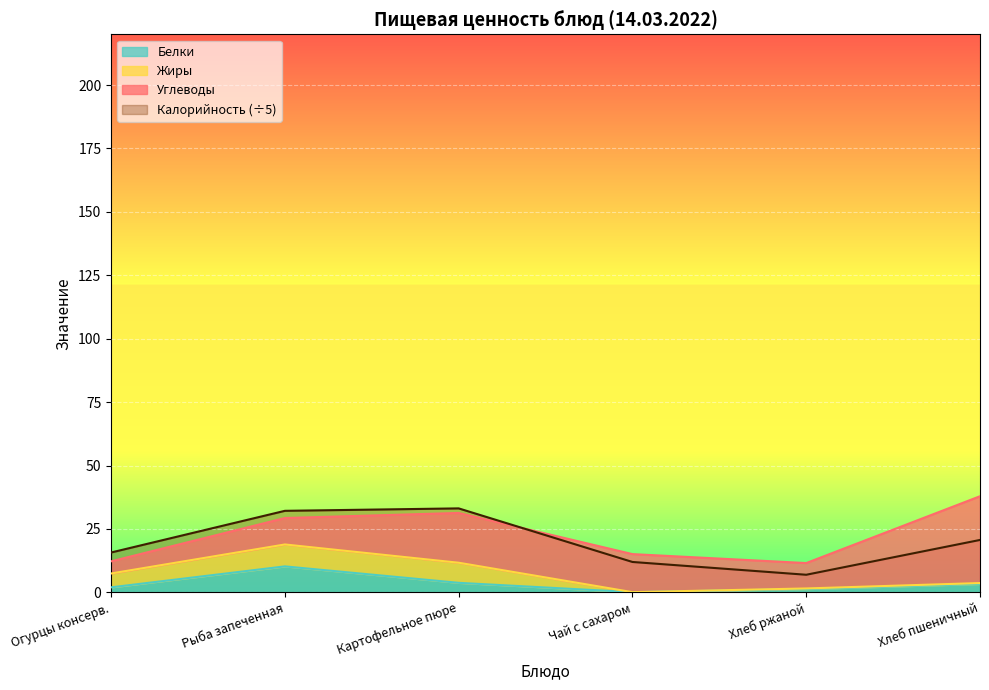

At which category does Калорийность reach its first local peak?

Картофельное пюре